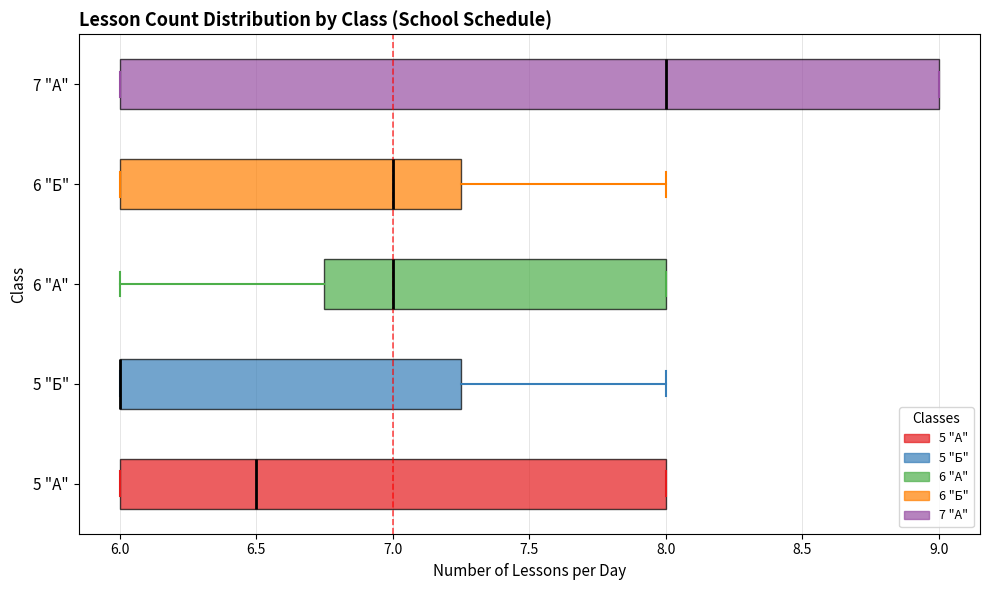

Reading bottom to top, read every box against the x-axis: the position of its median line, the range the box covers, and the ends of its whiskers. The values are not printed on the chart, so give them approximately, as read against the axis.

5 "А": median 6.50, box 6.00 to 8.00, whiskers 6.00 to 8.00
5 "Б": median 6.00 (drawn on the box's left edge), box 6.00 to 7.25, whiskers 6.00 to 8.00
6 "А": median 7.00, box 6.75 to 8.00, whiskers 6.00 to 8.00
6 "Б": median 7.00, box 6.00 to 7.25, whiskers 6.00 to 8.00
7 "А": median 8.00, box 6.00 to 9.00, whiskers 6.00 to 9.00